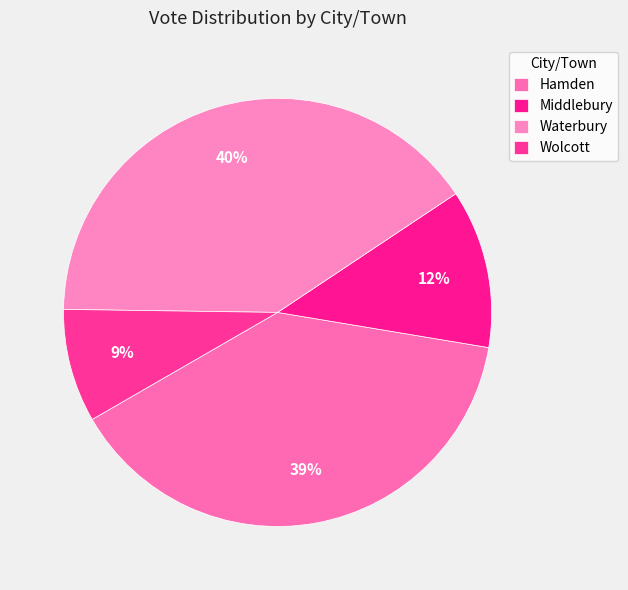

To the nearest percent, what is the average slice percentage?

25%